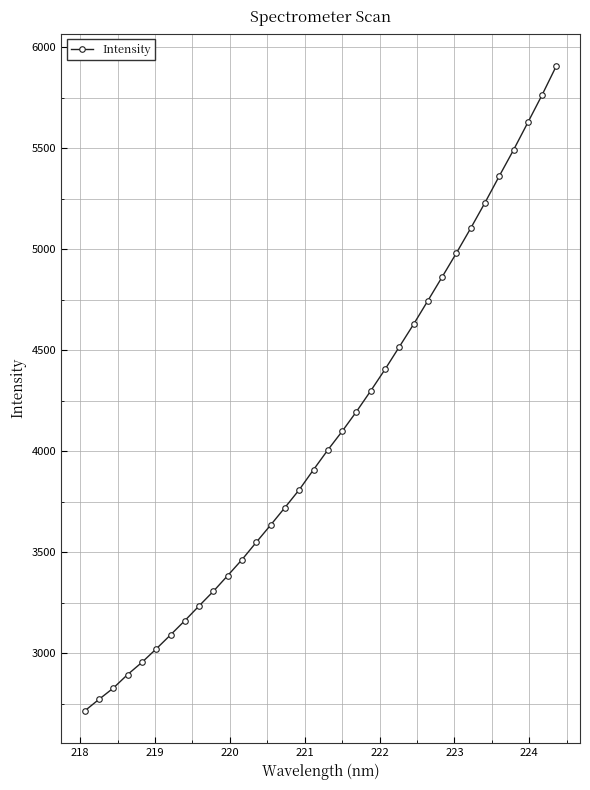

What is the smallest value displayed?

2713.6